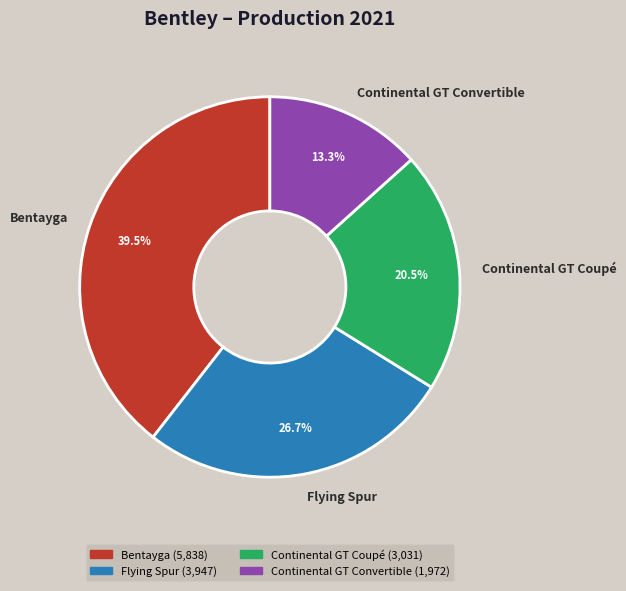

Count the number of slices in the pie.

4